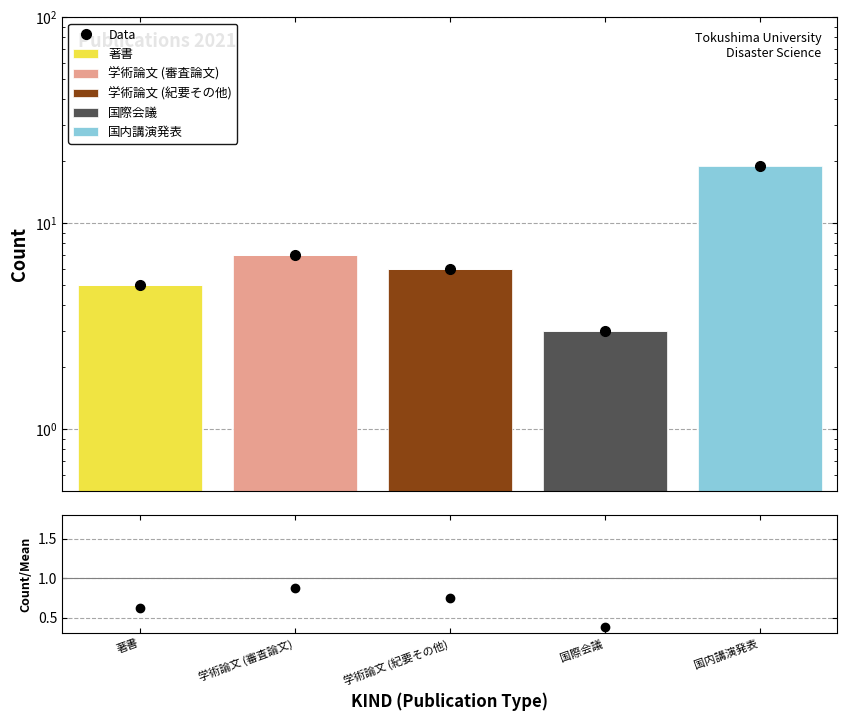

What is the sum of all 学術論文 (紀要その他) values?

6